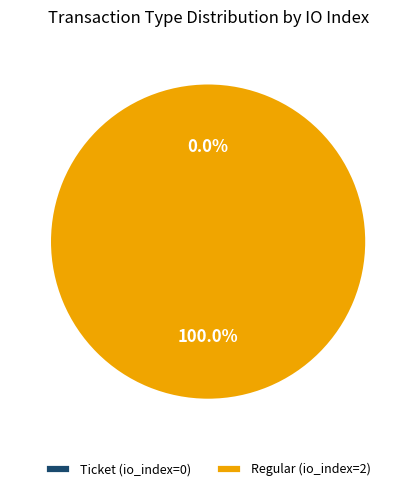

Is it true that Ticket (io_index=0) is 0% of the pie?

True